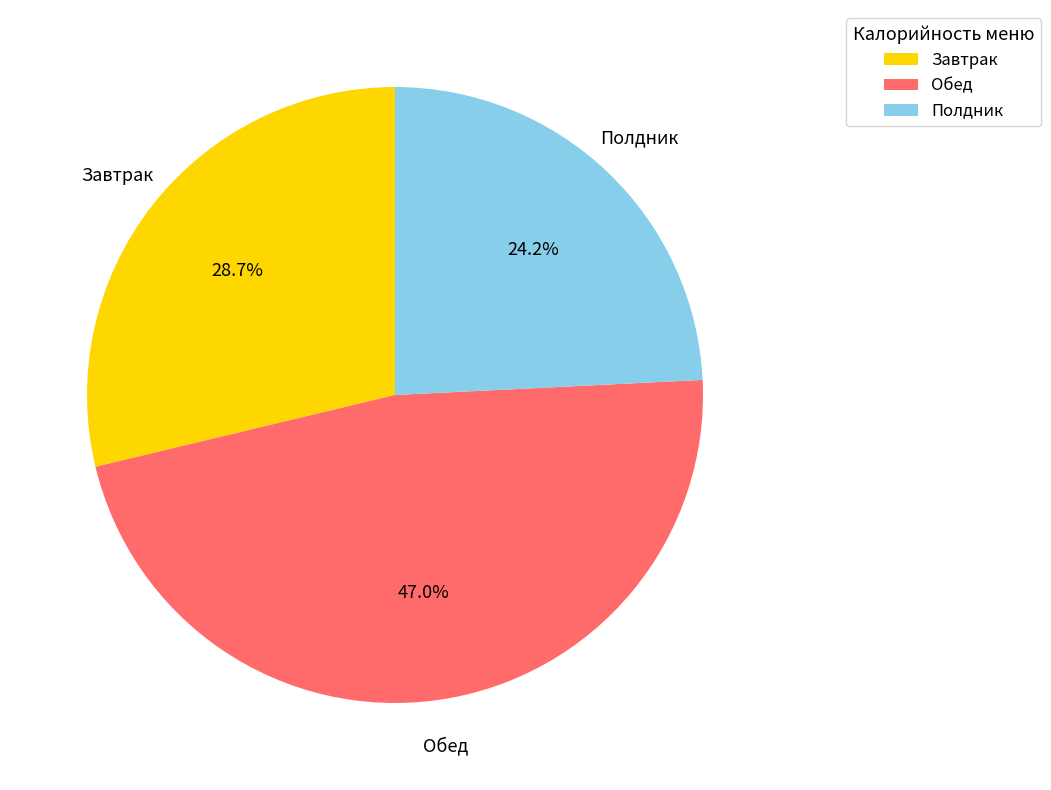

Is there any slice that represents more than half of the pie?

No